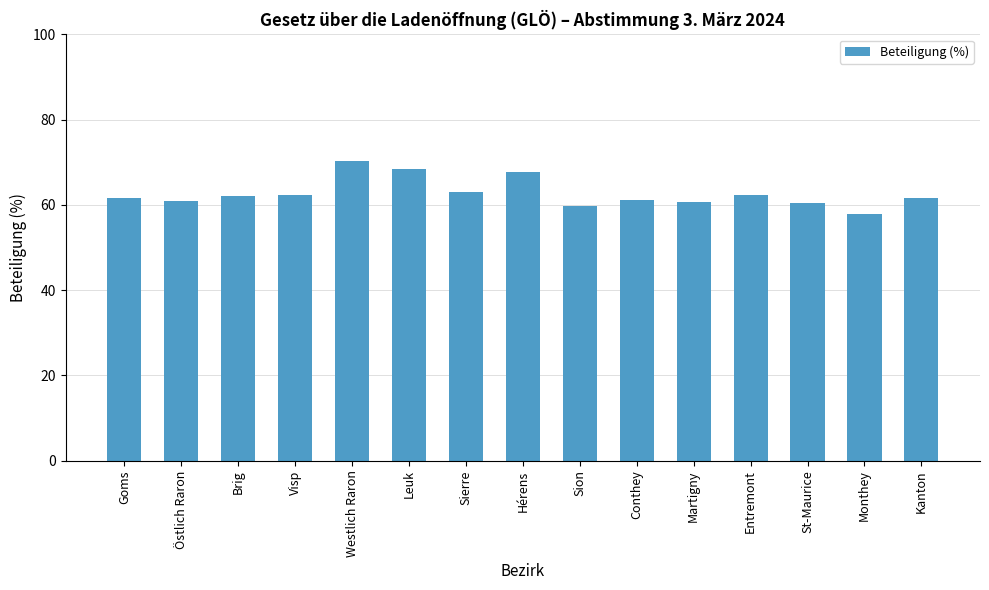

What is the difference between the maximum and minimum values?

12.5